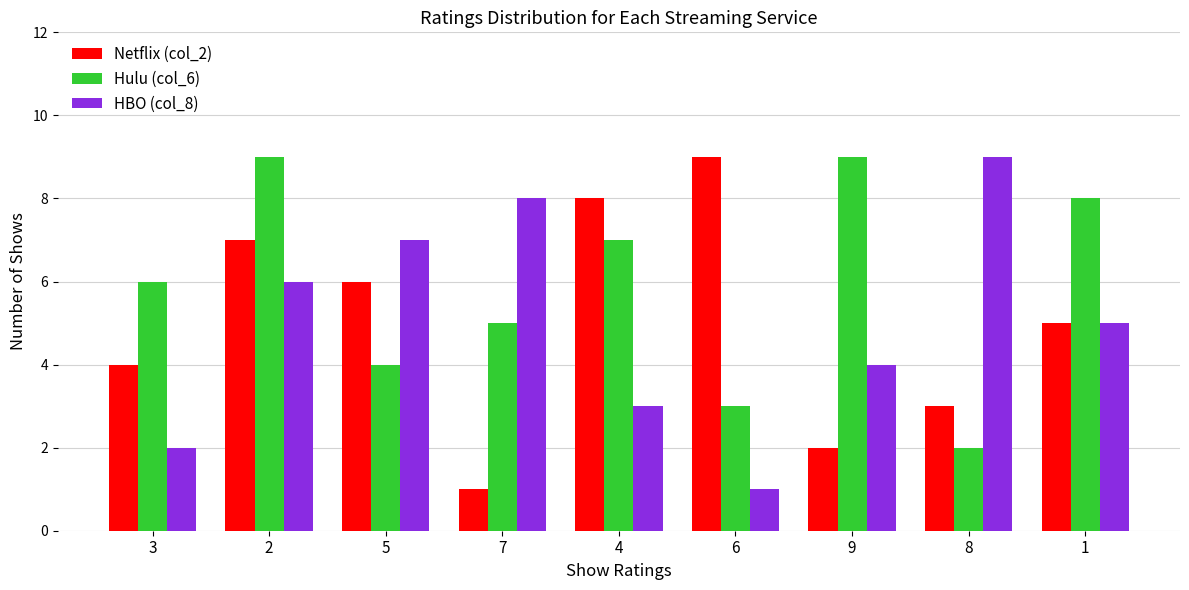

List the labels in order of HBO (col_8) value, largest first.

8, 7, 5, 2, 1, 9, 4, 3, 6